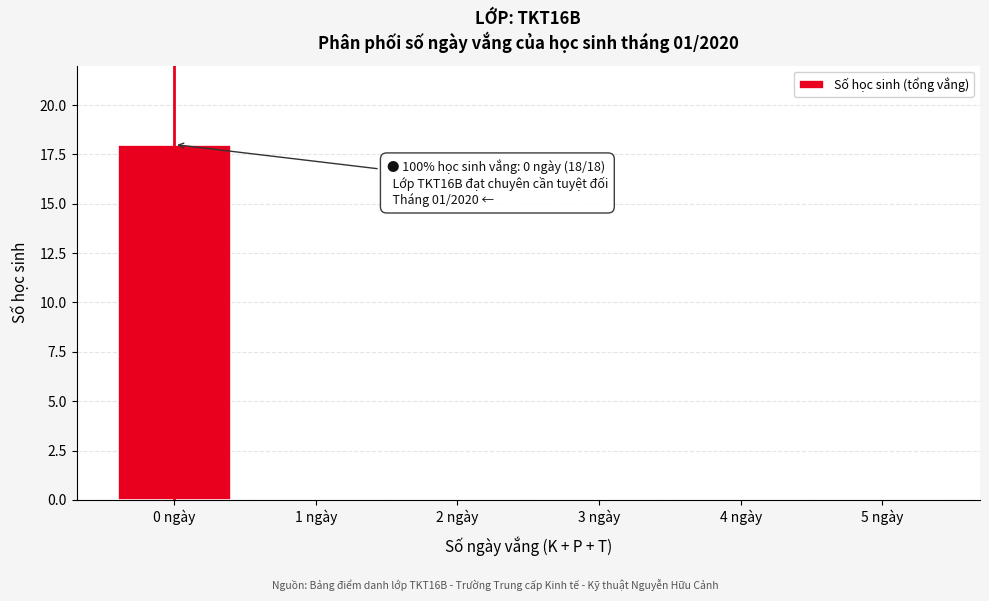

Reading left to right, extract all data points from this chart.

0 ngày=18	1 ngày=0	2 ngày=0	3 ngày=0	4 ngày=0	5 ngày=0